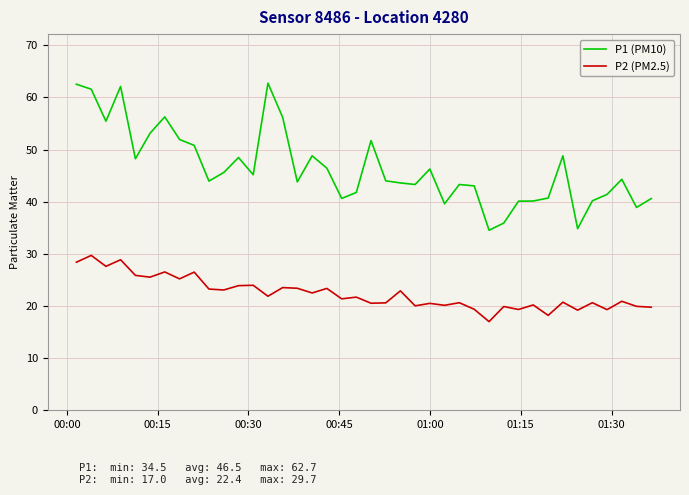

List the series in order of their peak value, highest first.

P1 (PM10), P2 (PM2.5)